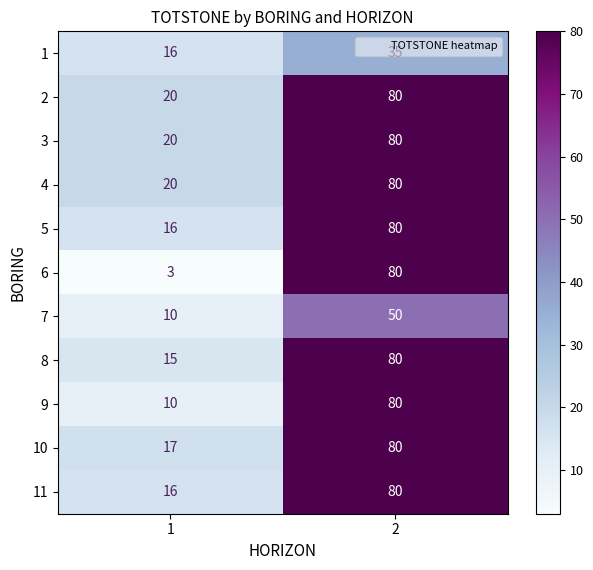

True or false: 8 has a value of 15 at 1.

True